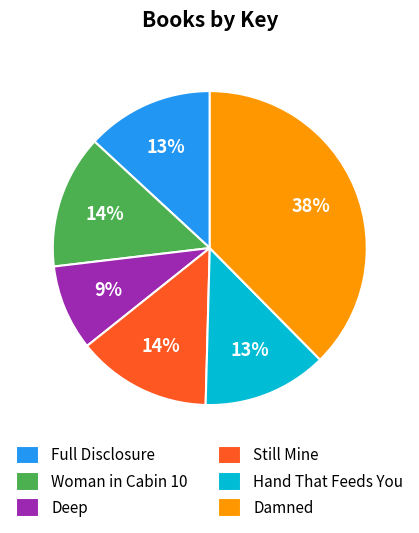

Count the number of slices in the pie.

6